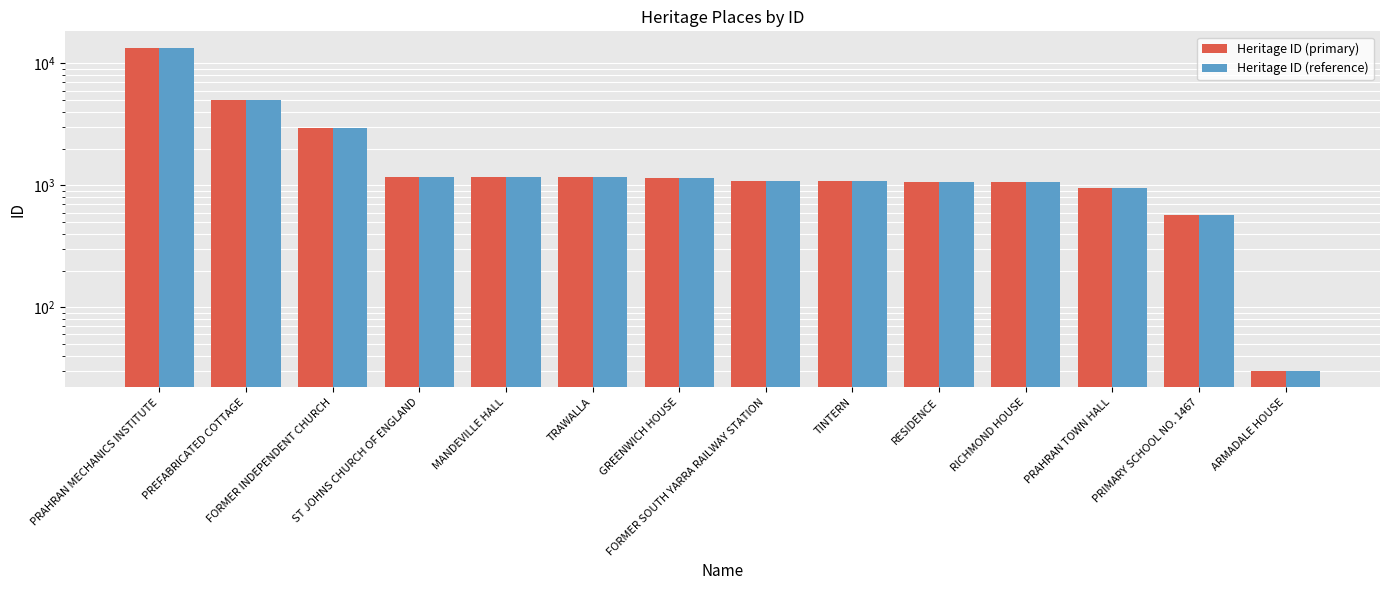

What is the value of the Heritage ID (primary) bar at the 9th from the left?

1079